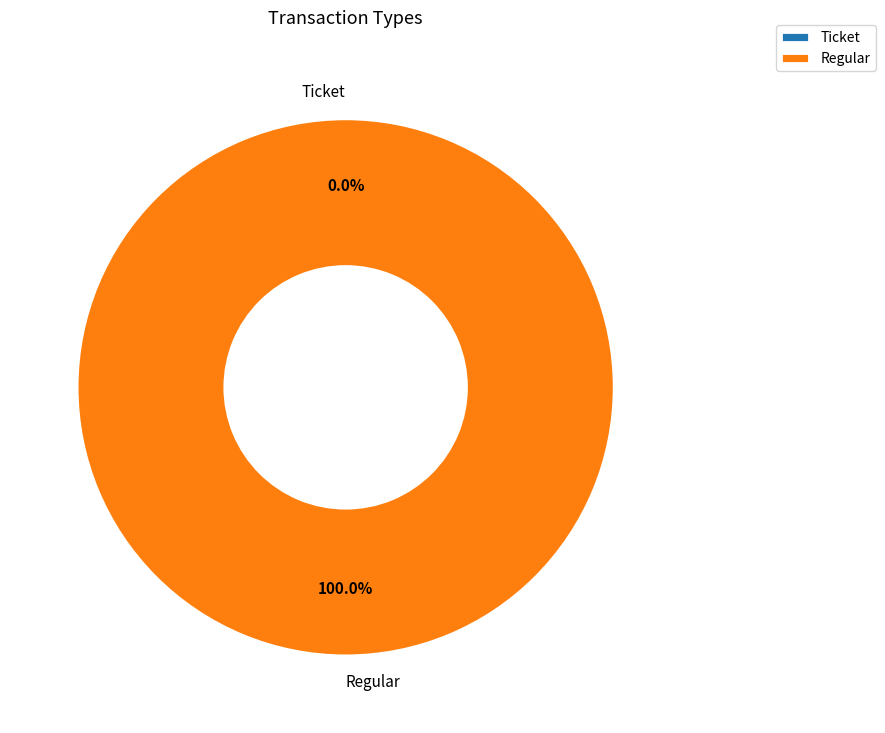

What is the smallest slice in the pie chart?

Ticket